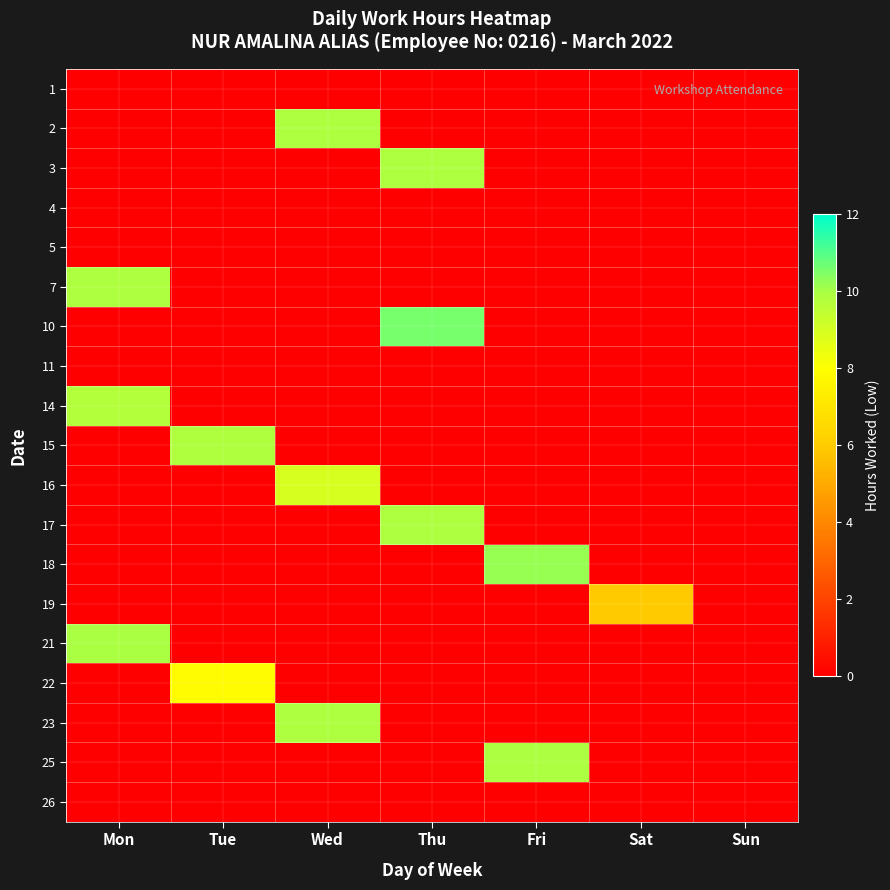

Between Sat and Sun, which series saw the biggest shift?

19